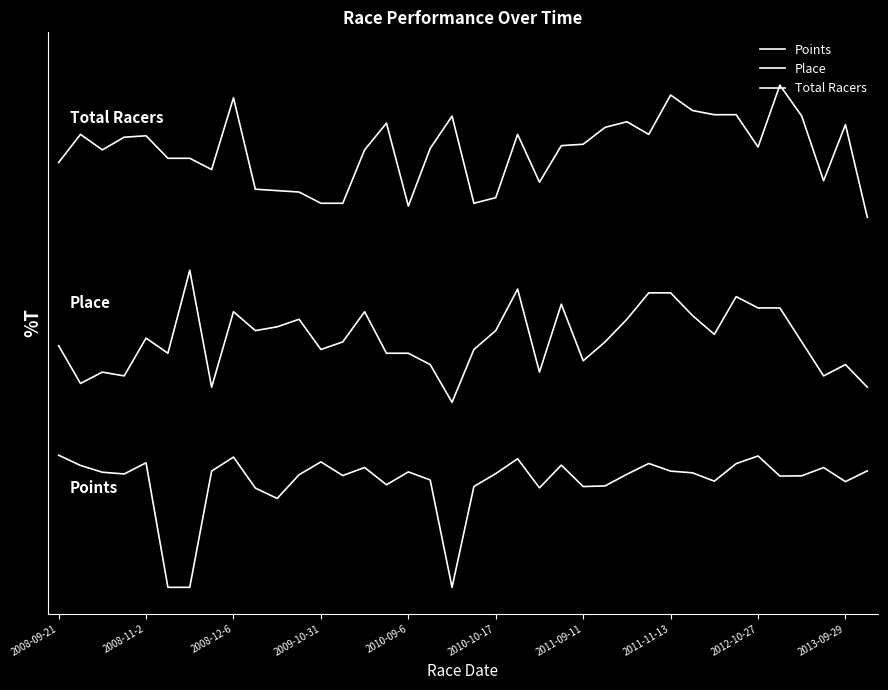

Is this an area chart (filled region under the line)?

No